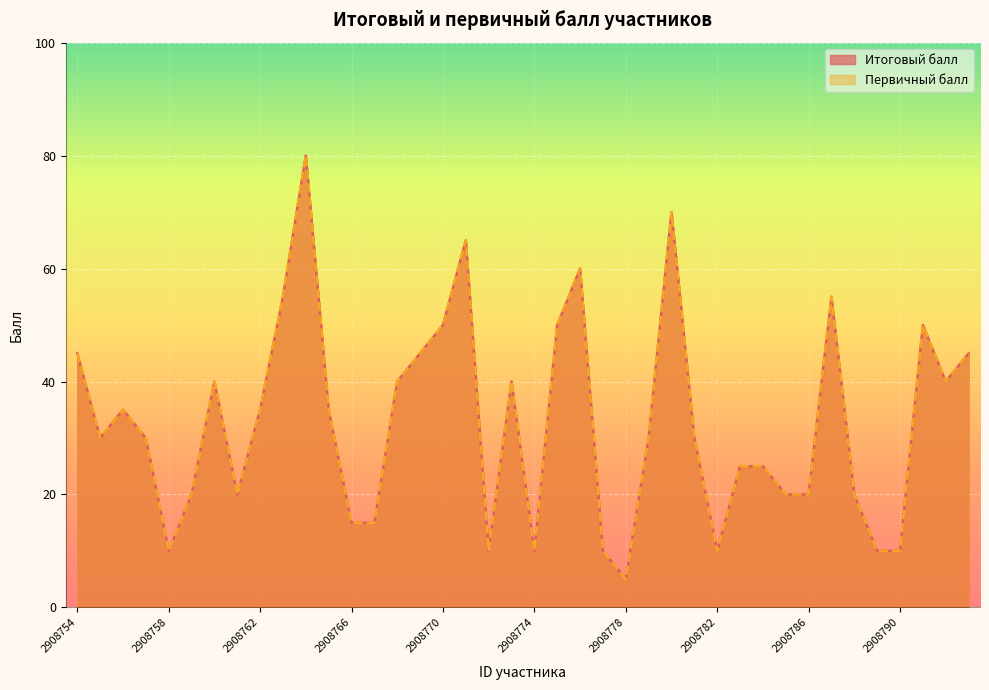

What is the average value of the Итоговый балл series?

33